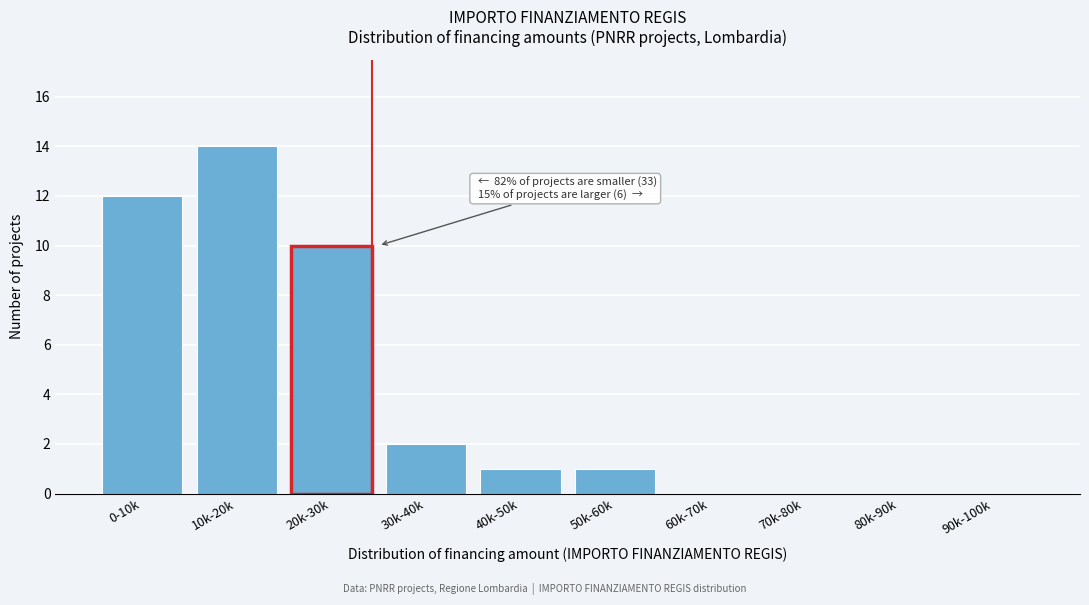

Reading left to right, list all the values displayed in this chart.

0-10k=12	10k-20k=14	20k-30k=10	30k-40k=2	40k-50k=1	50k-60k=1	60k-70k=0	70k-80k=0	80k-90k=0	90k-100k=0